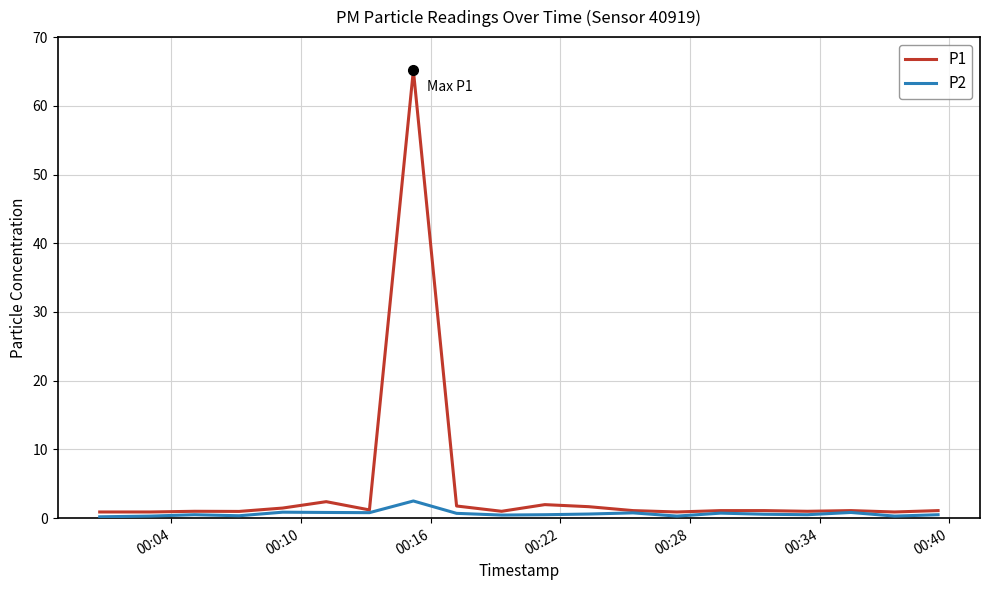

Rank the series by their maximum value, from highest to lowest.

P1, P2